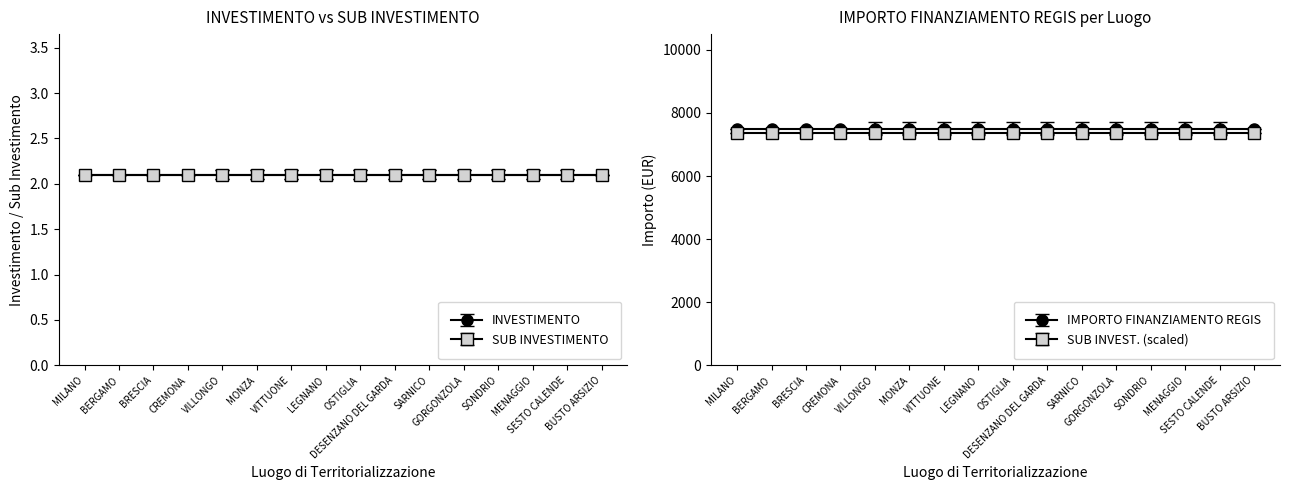

What is the total value across all series at MILANO?

7504.2